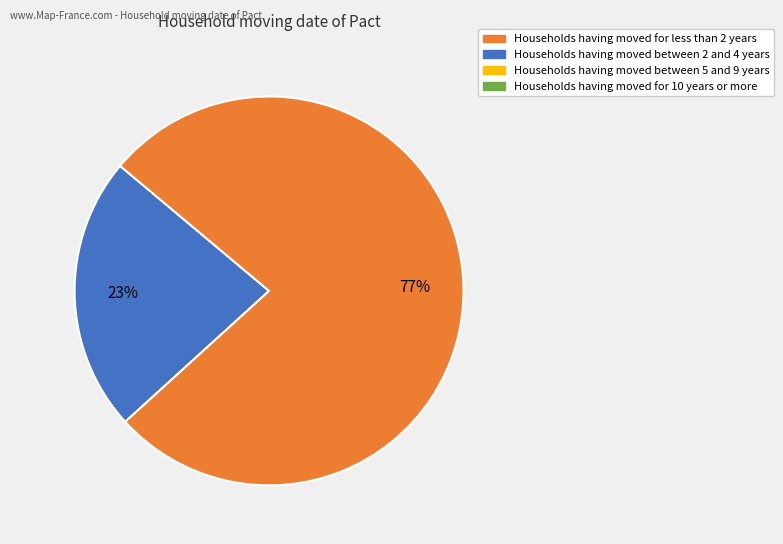

Is there a majority slice in this chart?

Yes